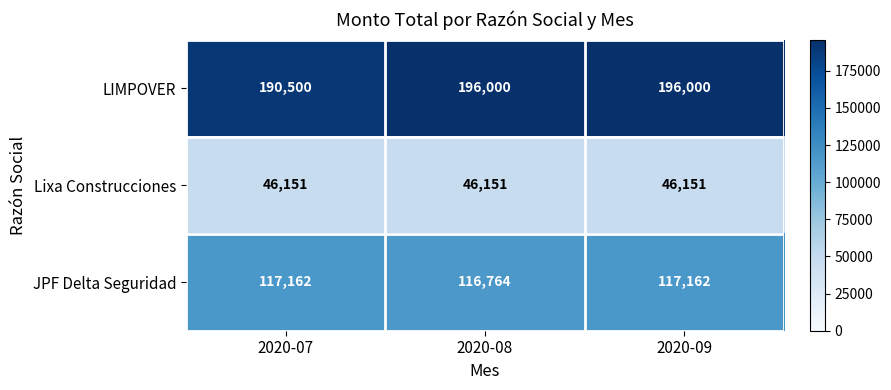

True or false: JPF Delta Seguridad has a value of 117162 at 2020-09.

True